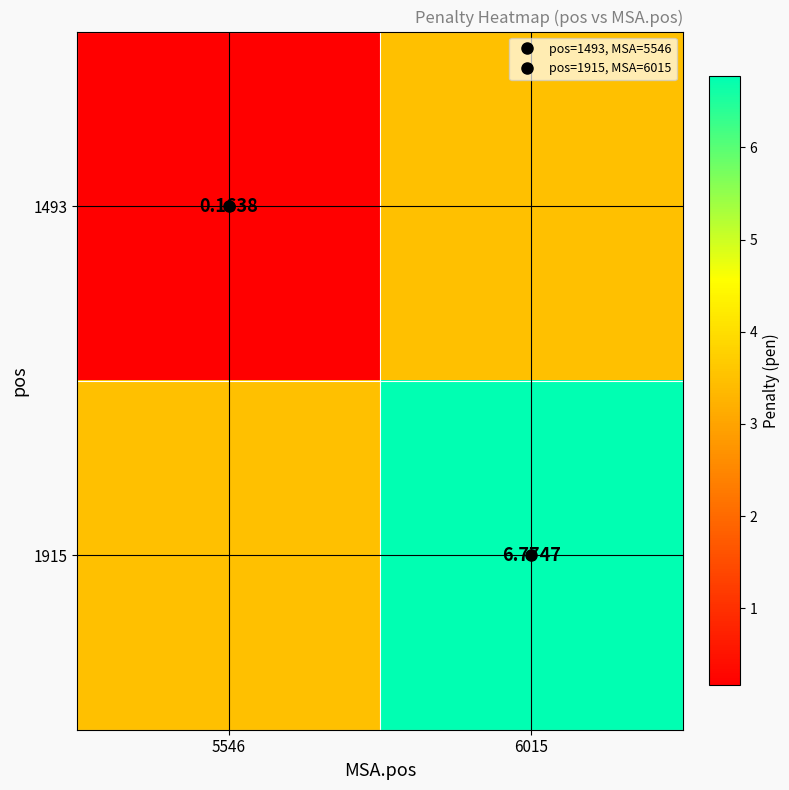

At which category does the chart reach its peak across all series?

6015